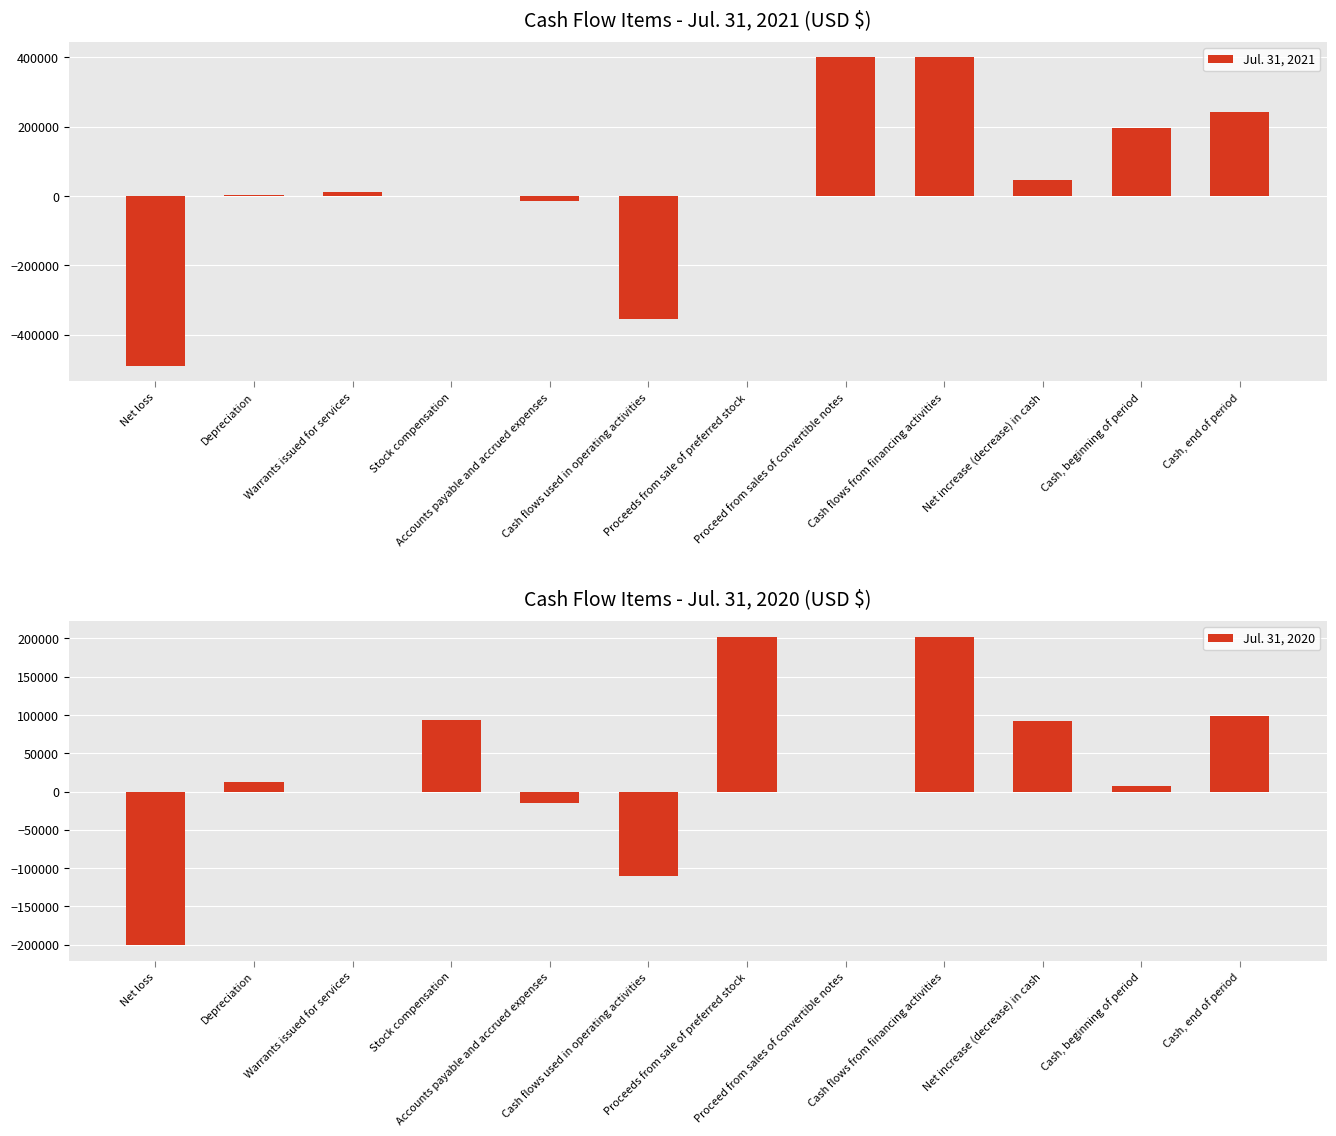

What is the value of the Jul. 31, 2021 bar at the 8th from the left?

400000